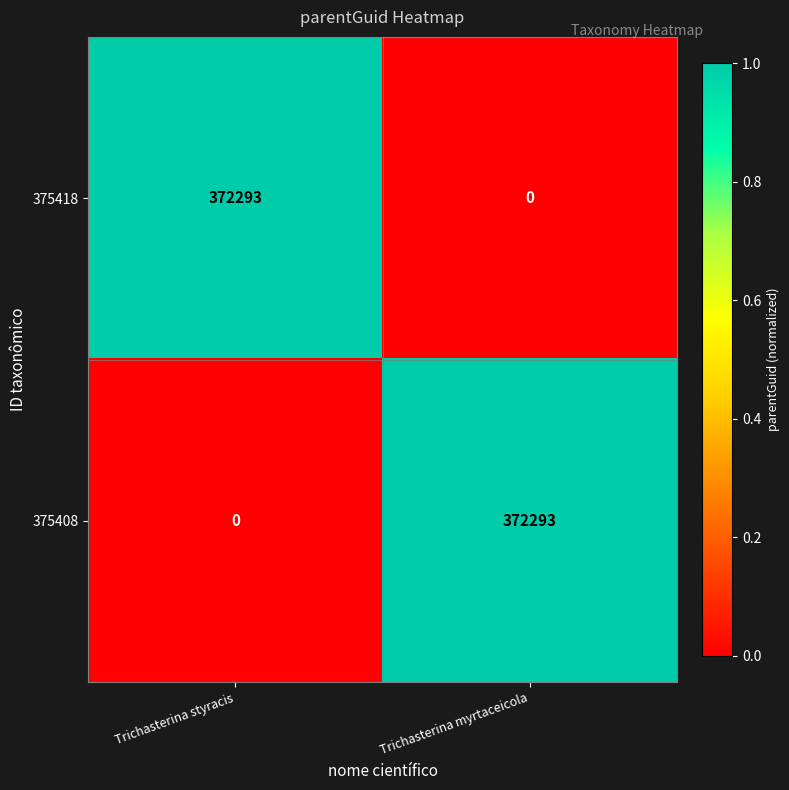

Reading right to left, what are all the values shown in this chart?

375418: 0	372293
375408: 372293	0